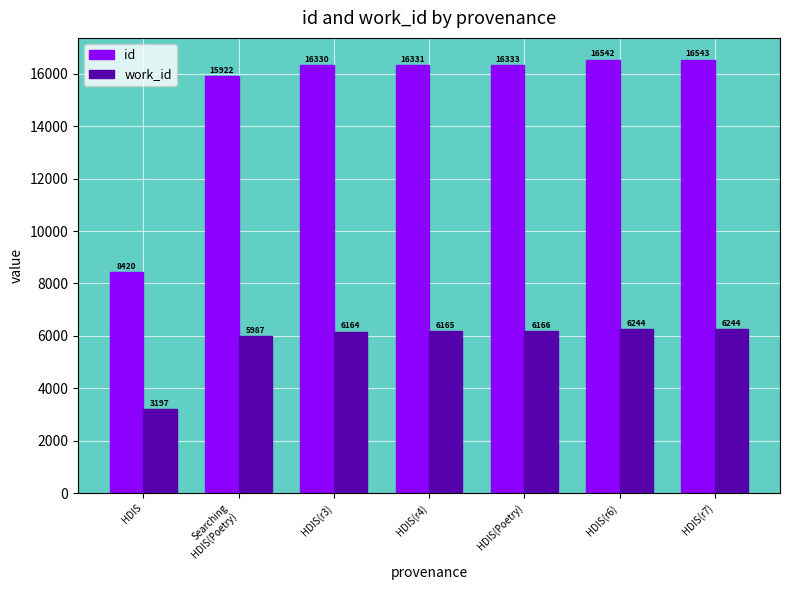

How many data points in work_id are less than 6165?

3